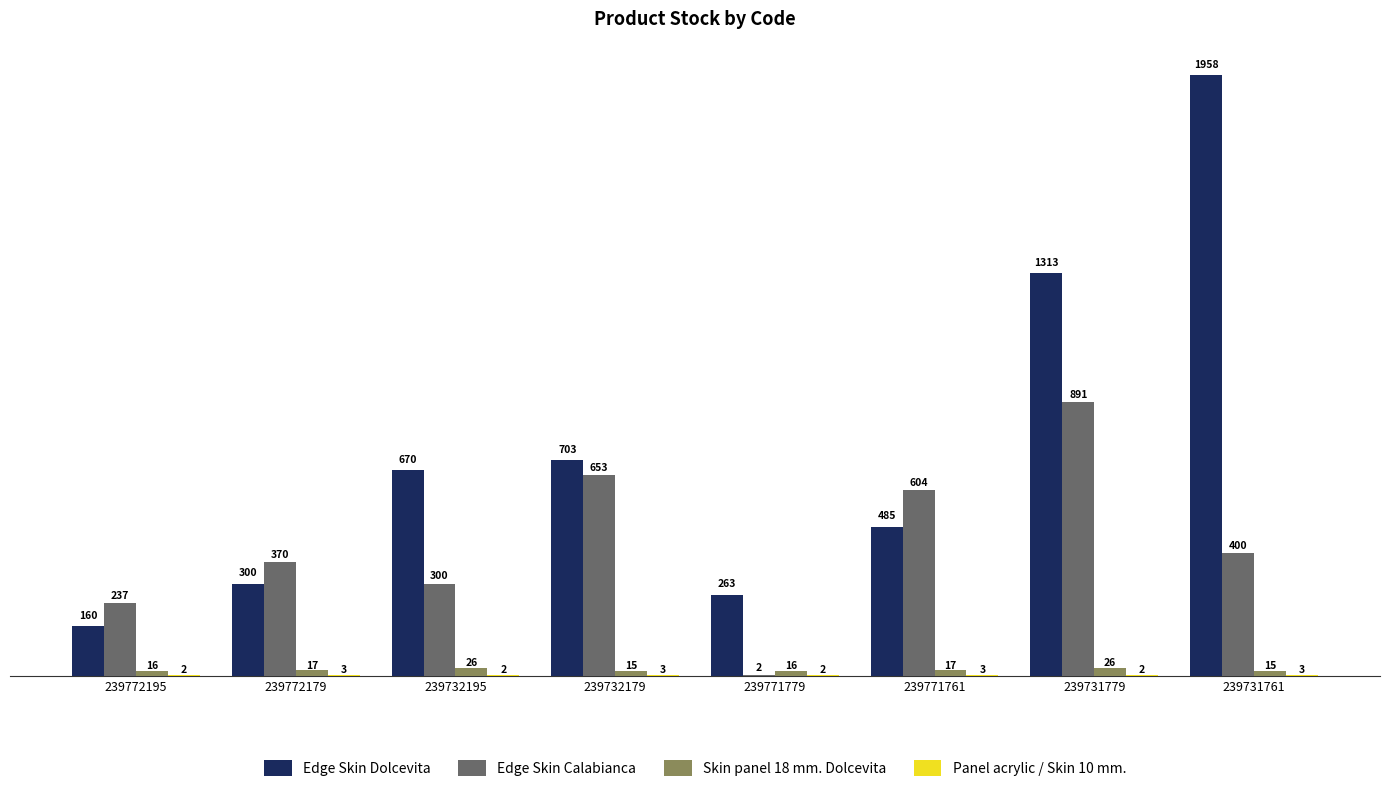

Which series has the largest total across all categories?

Edge Skin Dolcevita